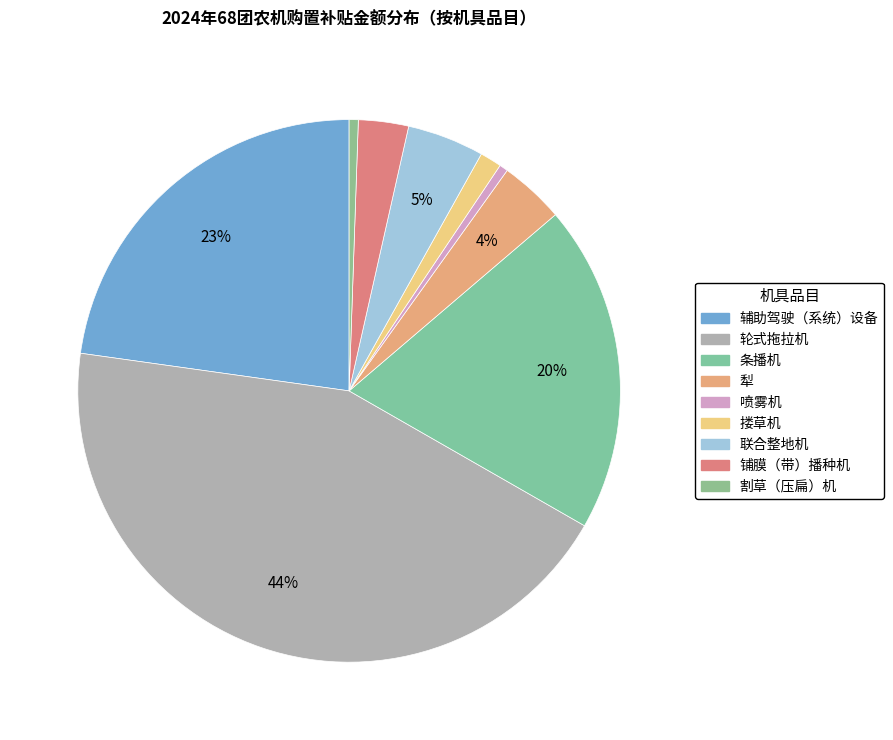

Does 条播机 account for over 50% of the chart?

No